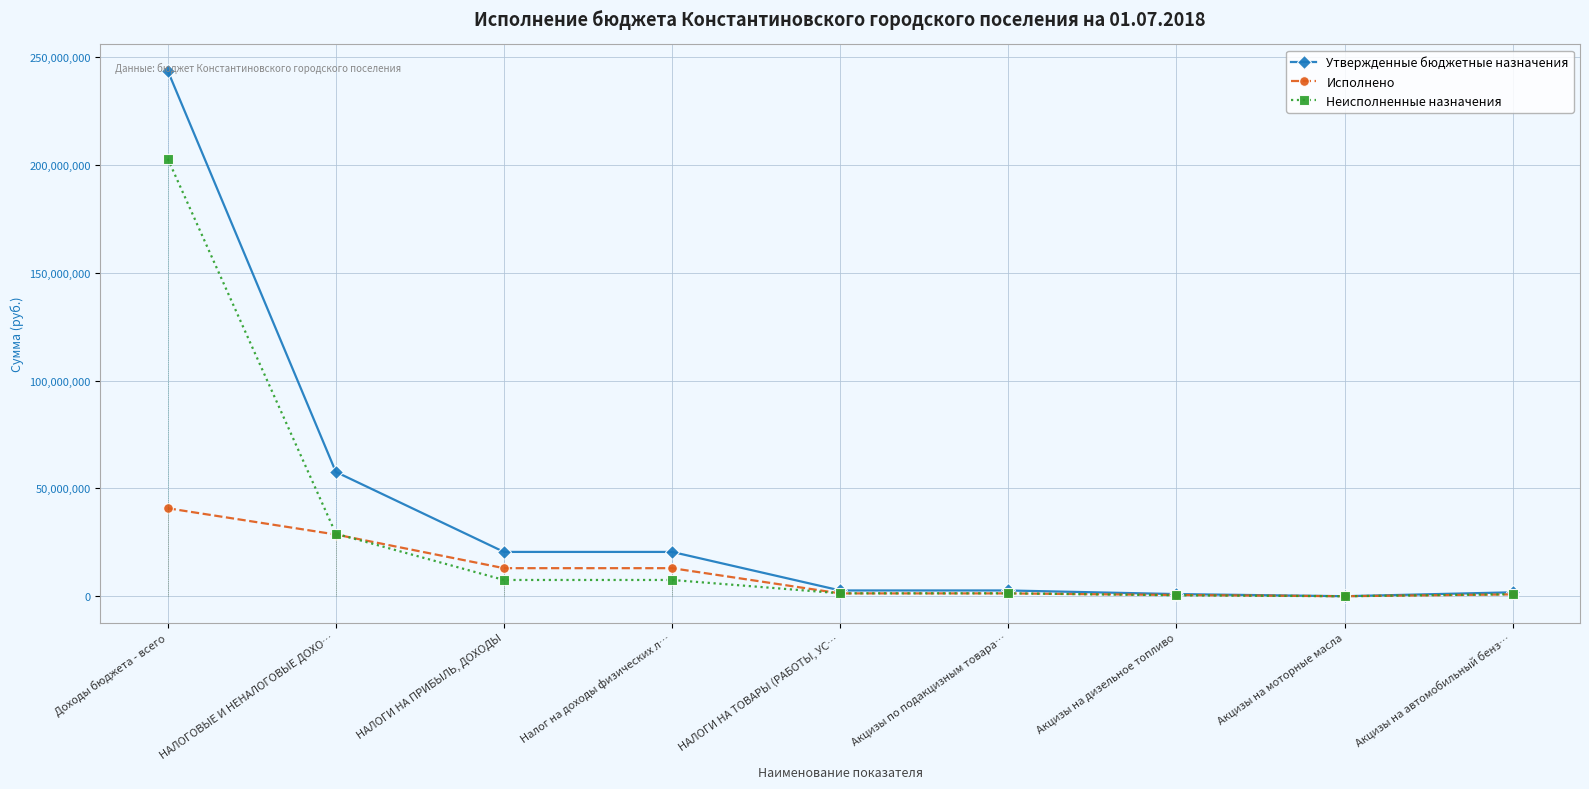

How many times do Неисполненные назначения and Исполнено cross each other?

4